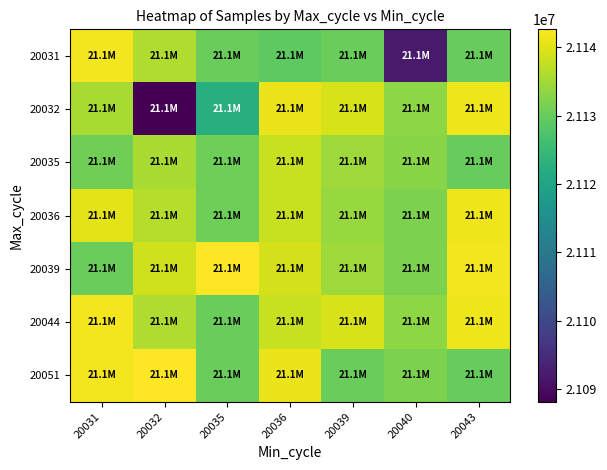

Rank the series at 20032 from lowest to highest value.

20032, 20035, 20031, 20044, 20036, 20039, 20051